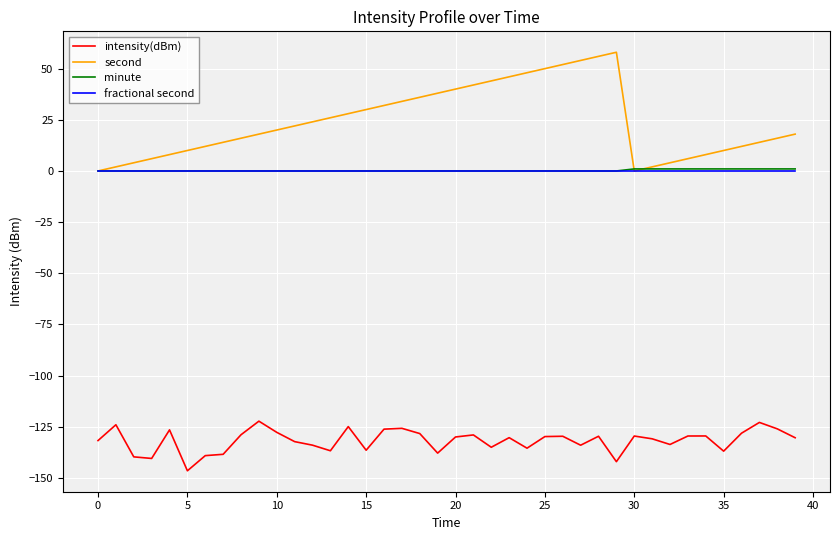

What is the sum of all minute values?

10.0